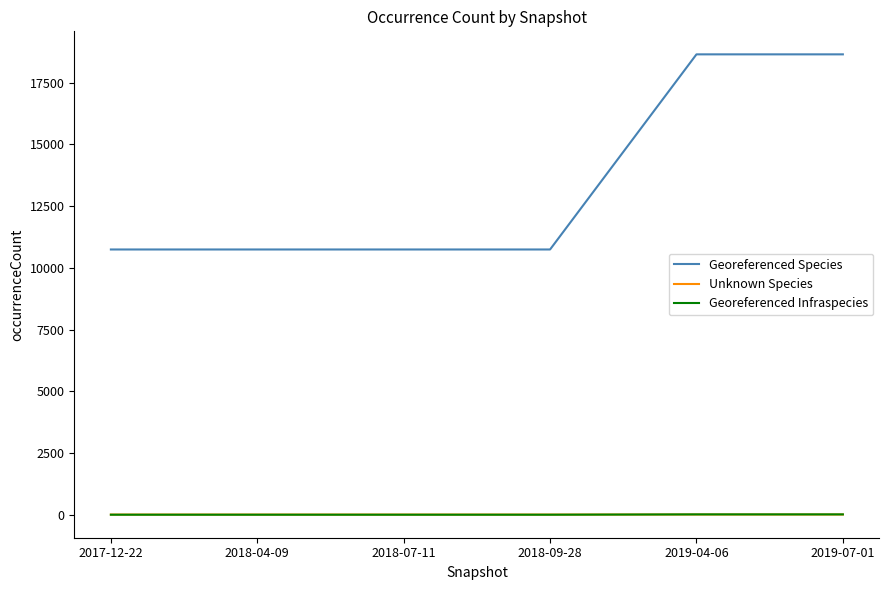

The Georeferenced Species series shows 5392 at 2019-07-01. True or false?

False